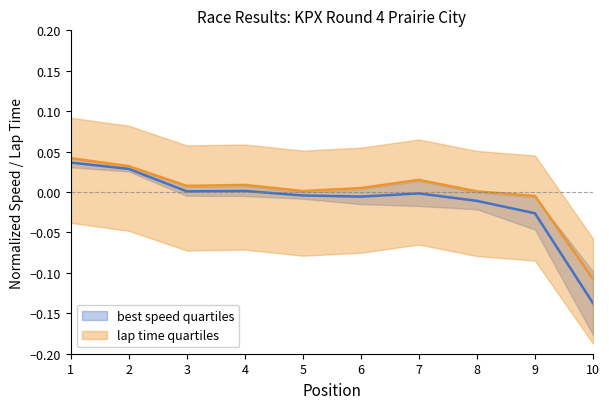

True or false: best speed quartiles has more than 0 points higher than both neighbors.

True